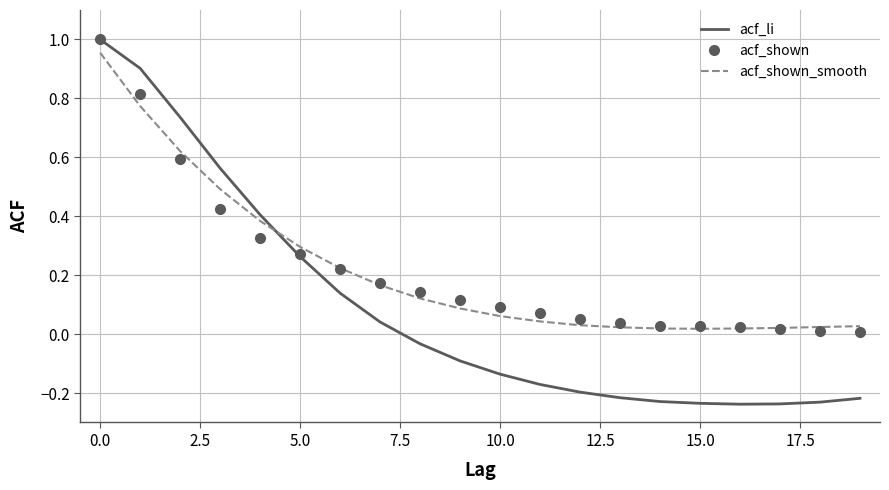

True or false: acf_li and acf_shown cross at least once.

True